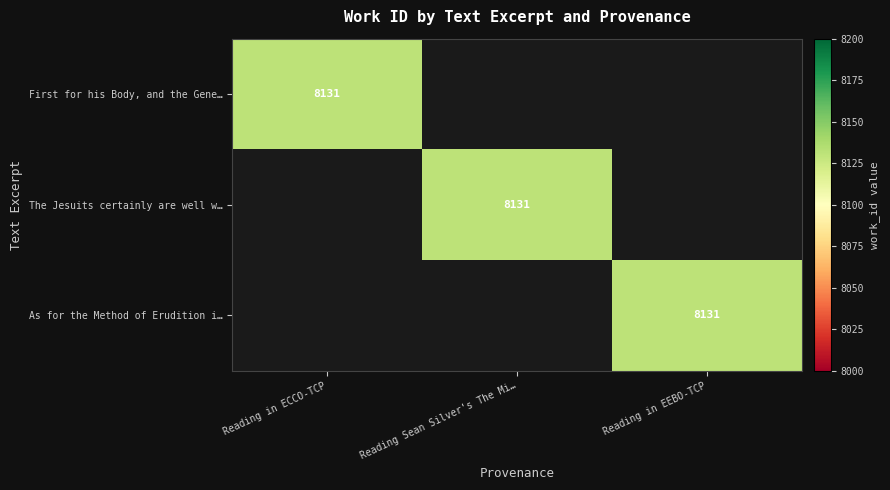

The value of First for his Body, and the Gene… at Reading in ECCO-TCP is 8131. True or false?

True